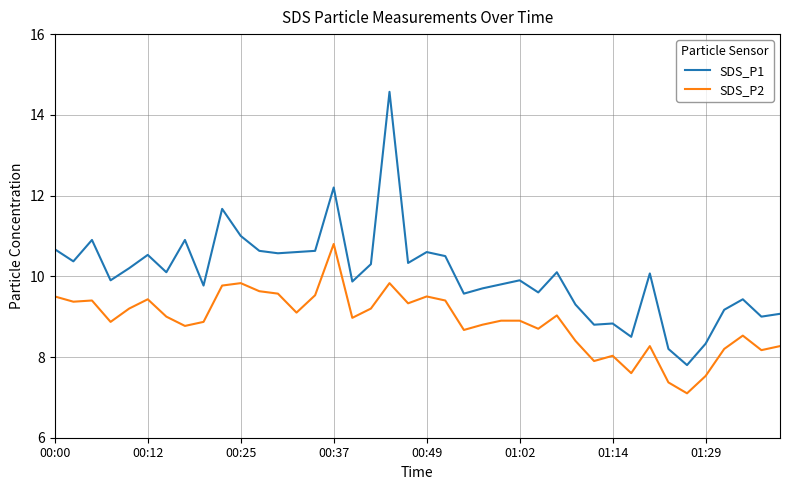

List the series in order of their overall mean, lowest first.

SDS_P2, SDS_P1